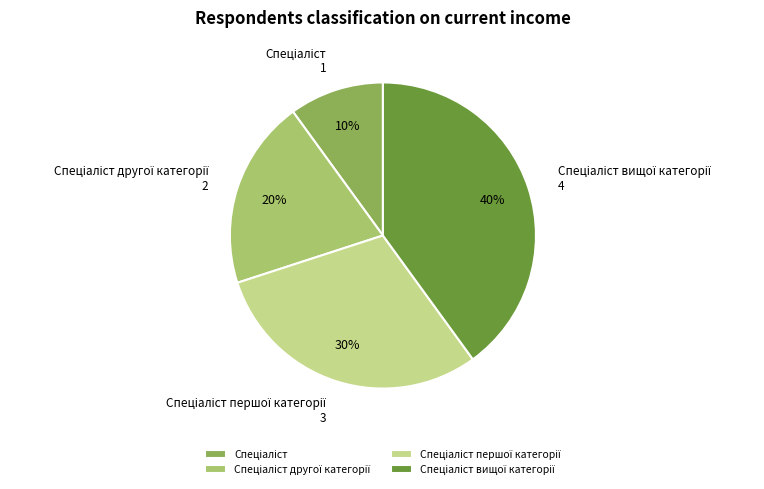

To the nearest percent, what is the difference between the largest and smallest slice percentages?

30%